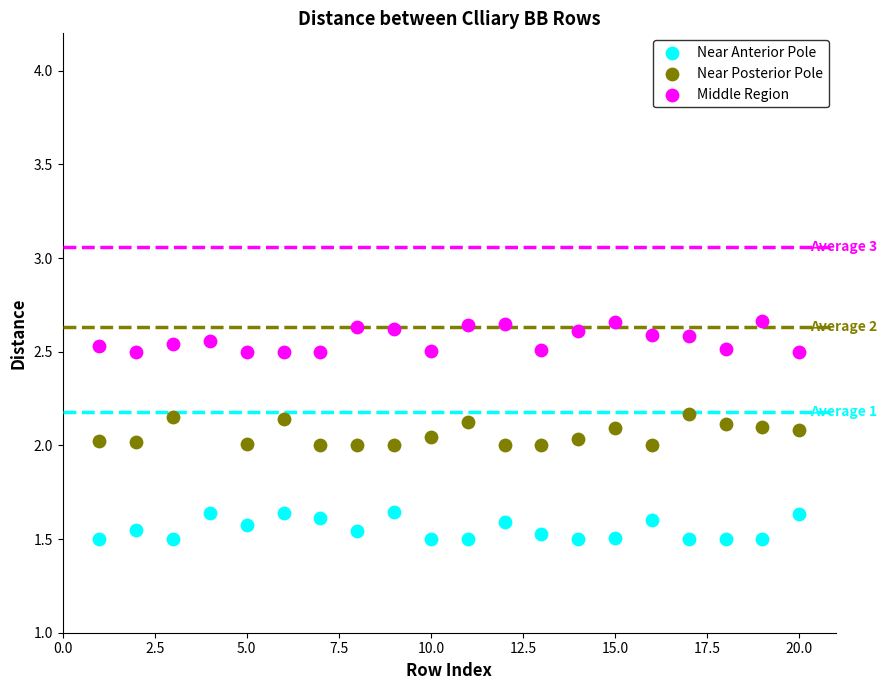

What are all the series names shown in the legend?

Near Anterior Pole, Near Posterior Pole, Middle Region